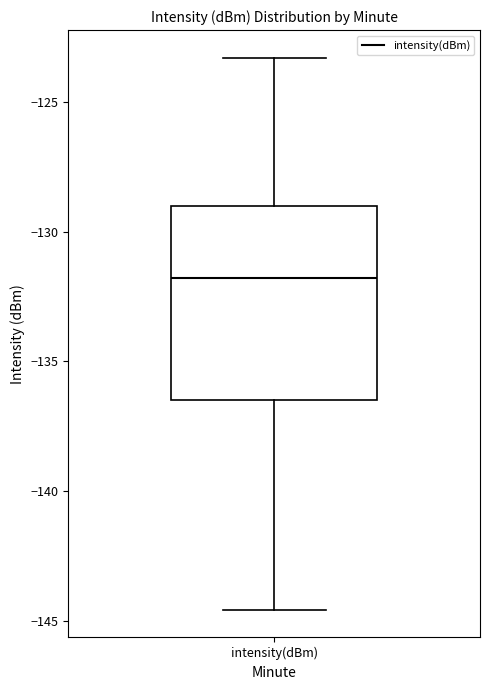

Read this box plot against the y-axis: the position of the median line, the range covered by the box, and the ends of both whiskers. The values are not printed on the chart, so give them approximately, as read against the axis.

median -132.0, box -136.5 to -129.0, whiskers -144.5 to -123.5